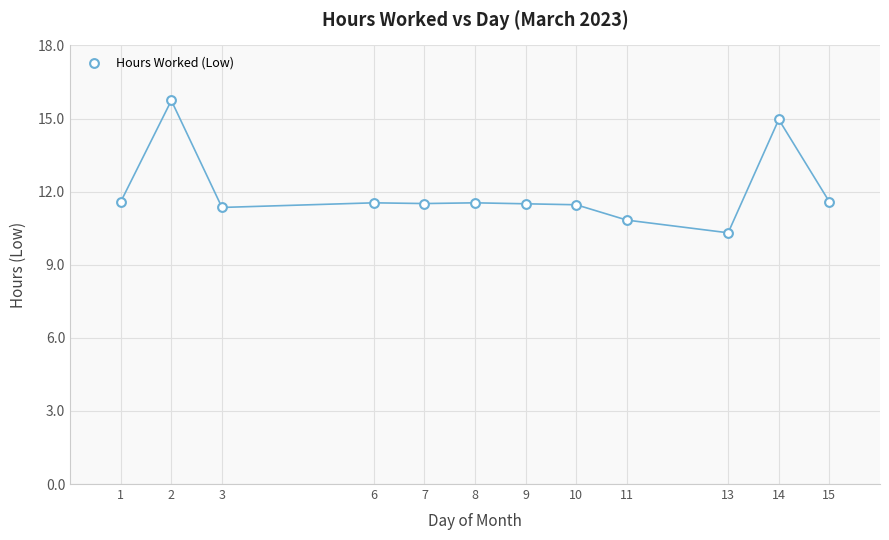

What is the average Y value?

12.0